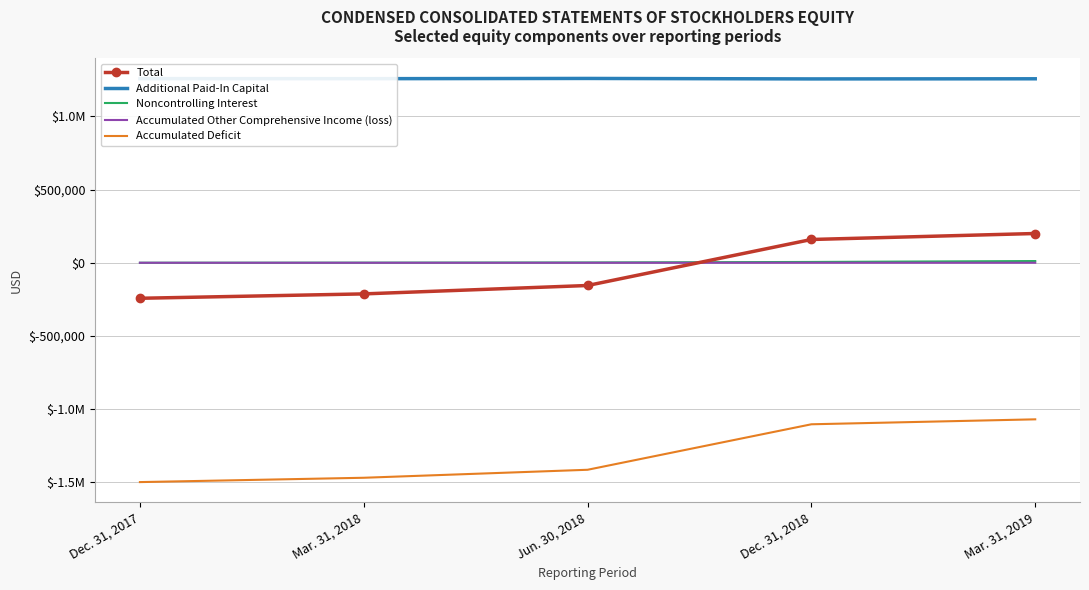

What are all the series names shown in the legend?

Total, Additional Paid-In Capital, Noncontrolling Interest, Accumulated Other Comprehensive Income (loss), Accumulated Deficit